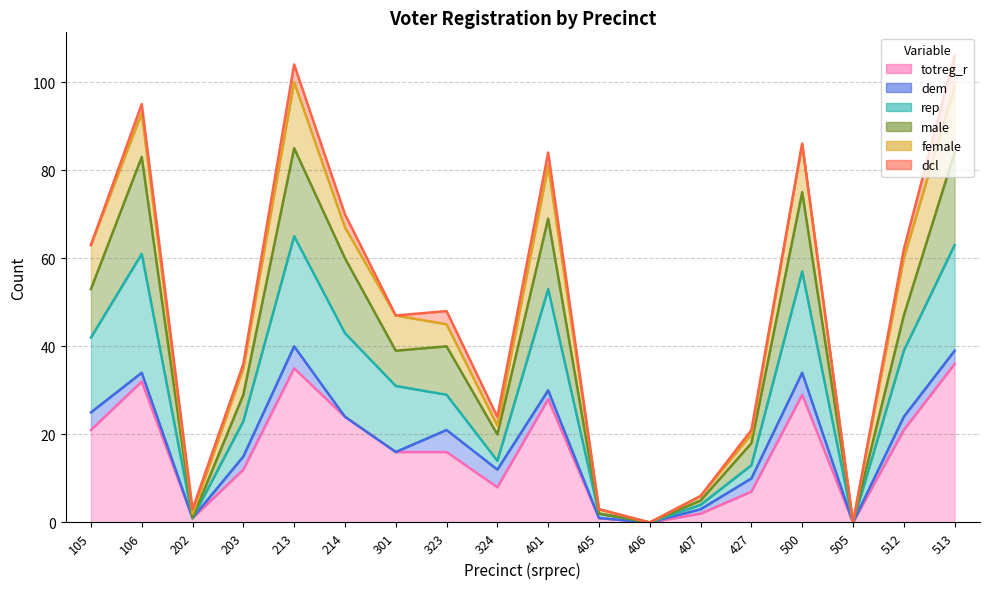

Between 203 and 214, which series saw the biggest shift?

male